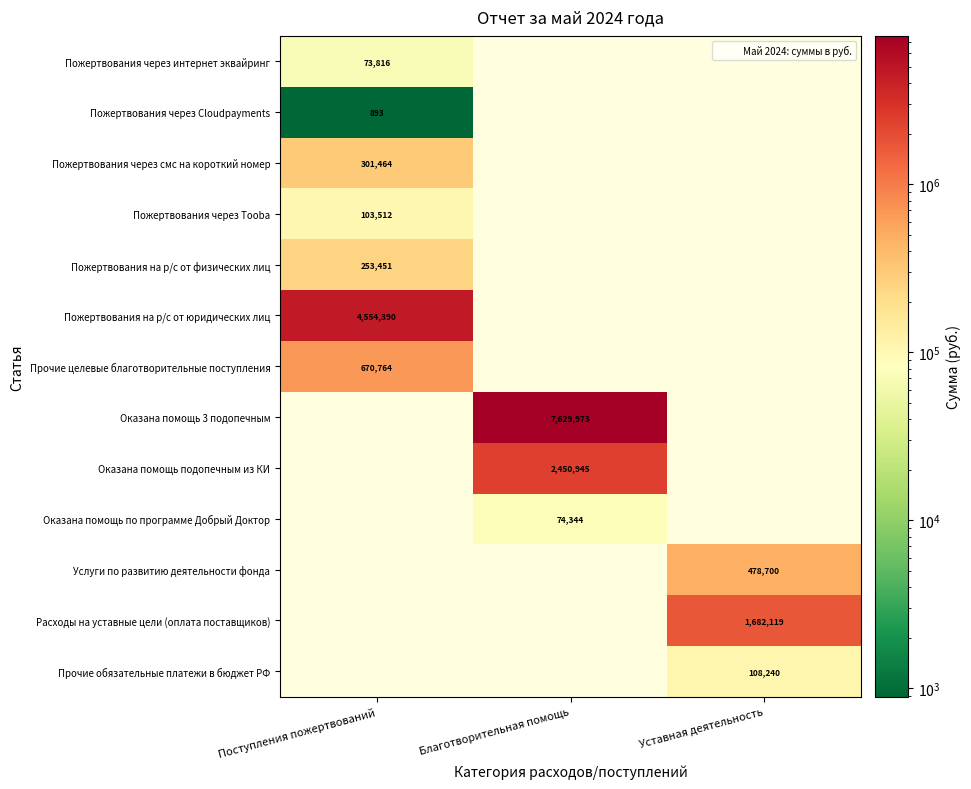

How many series are shown in this chart?

13